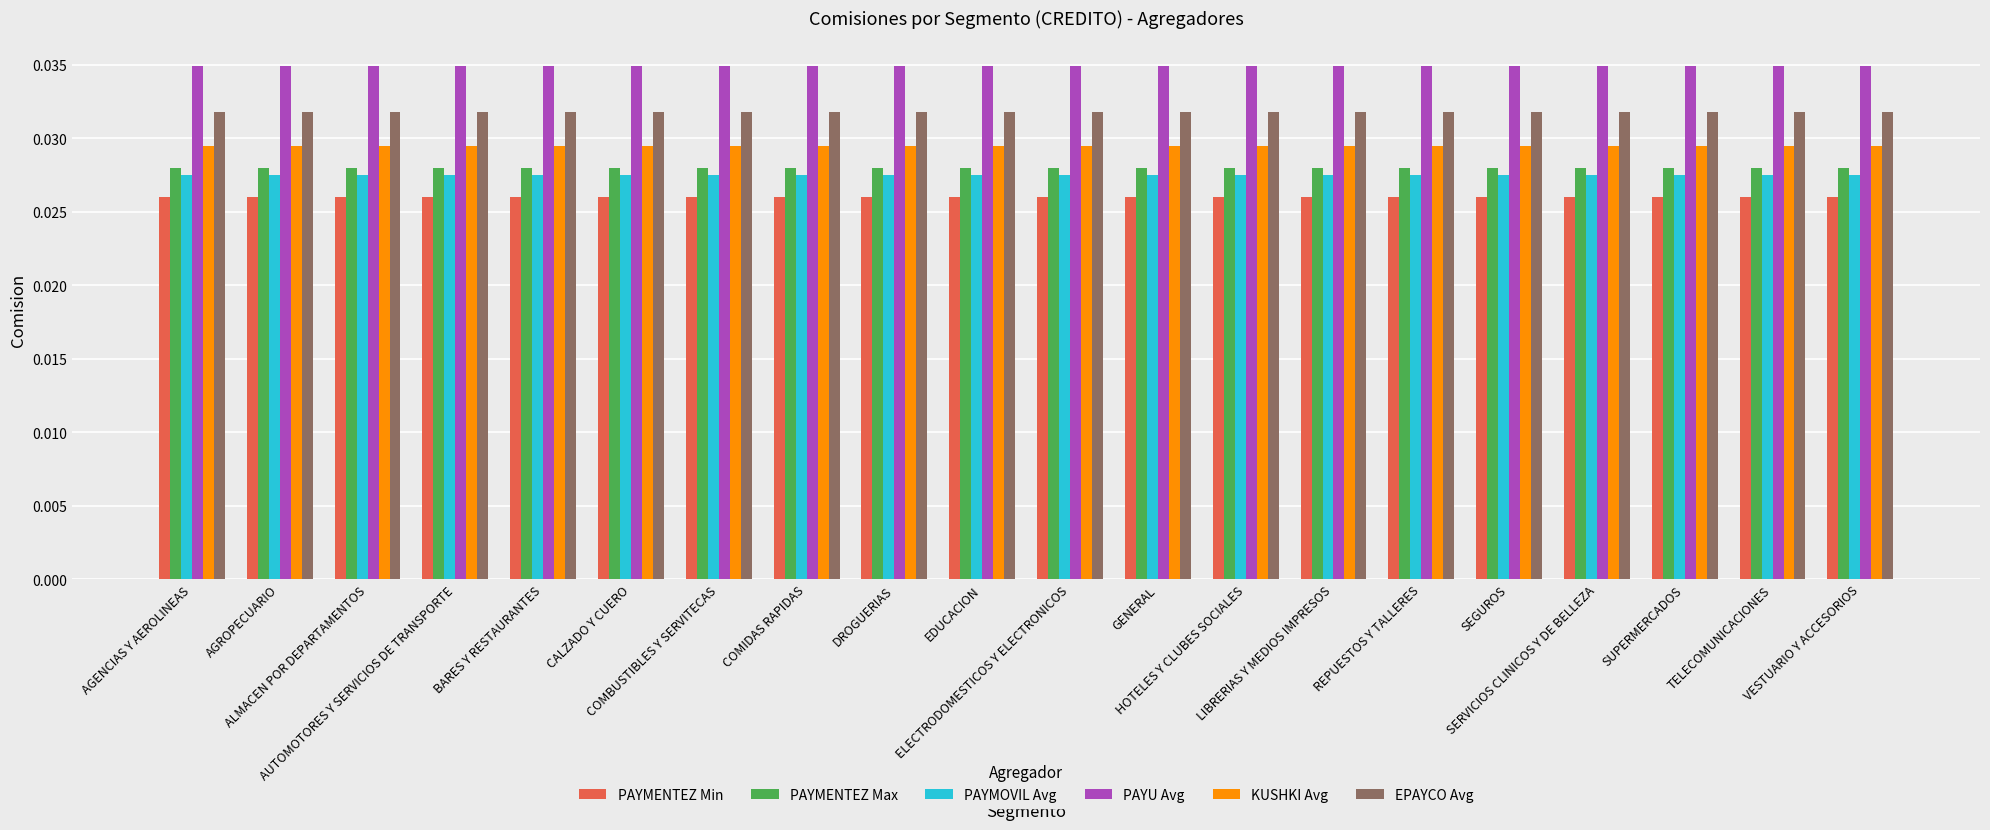

What is the sum of all PAYMOVIL Avg values?

0.6